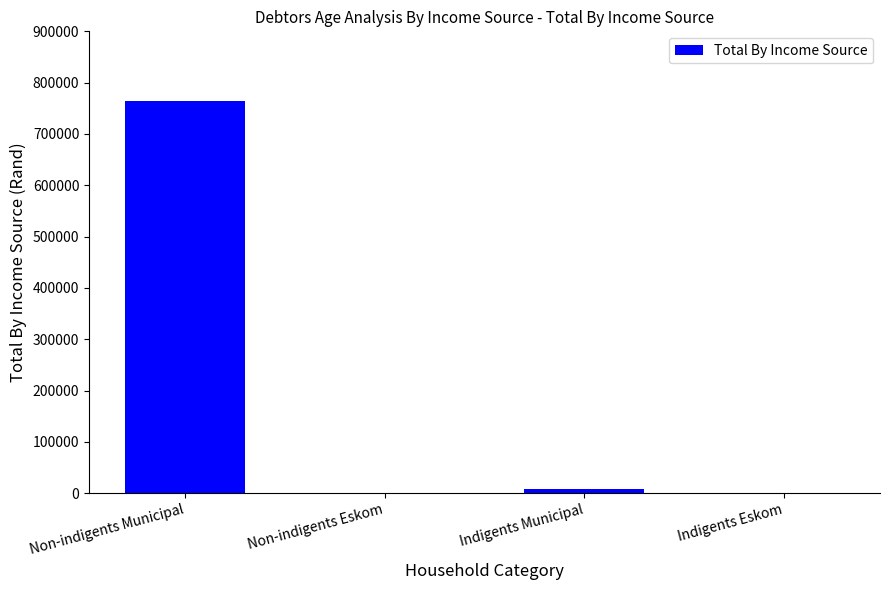

The value at Non-indigents Municipal is 1115045.9. True or false?

False